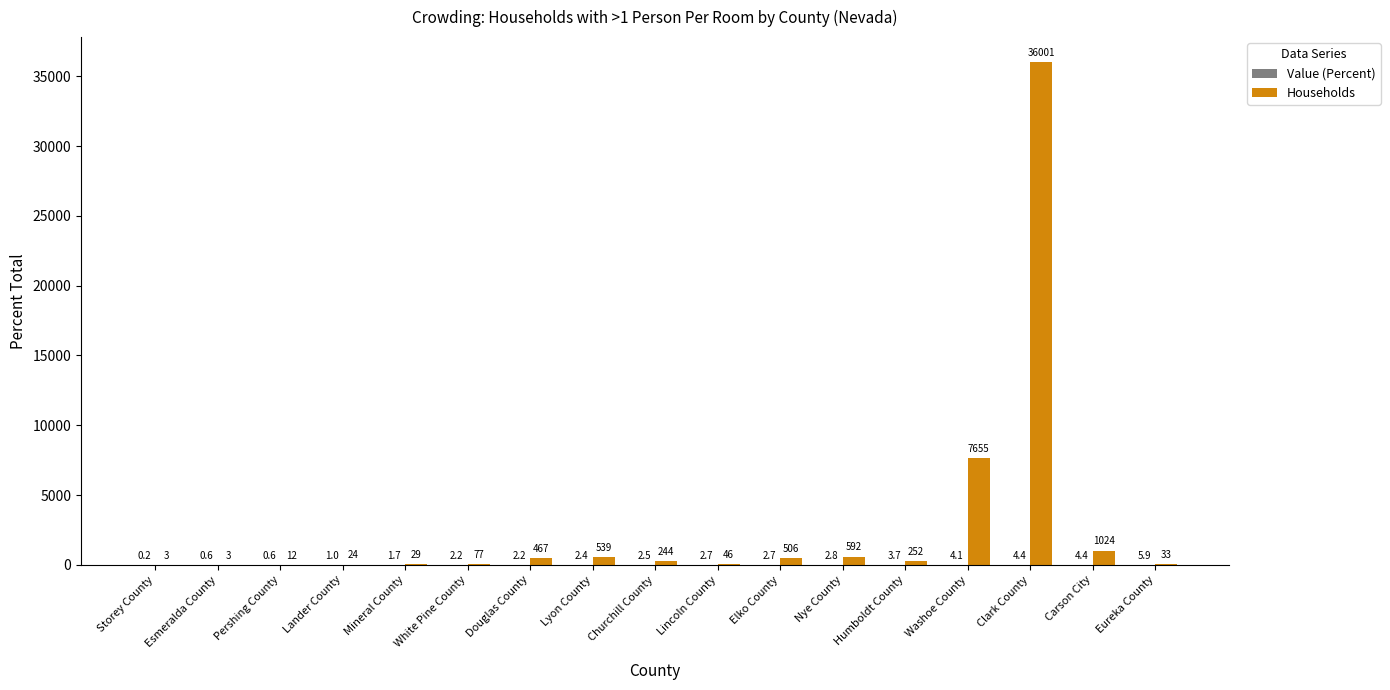

At which category is the sum across all series the highest?

Clark County